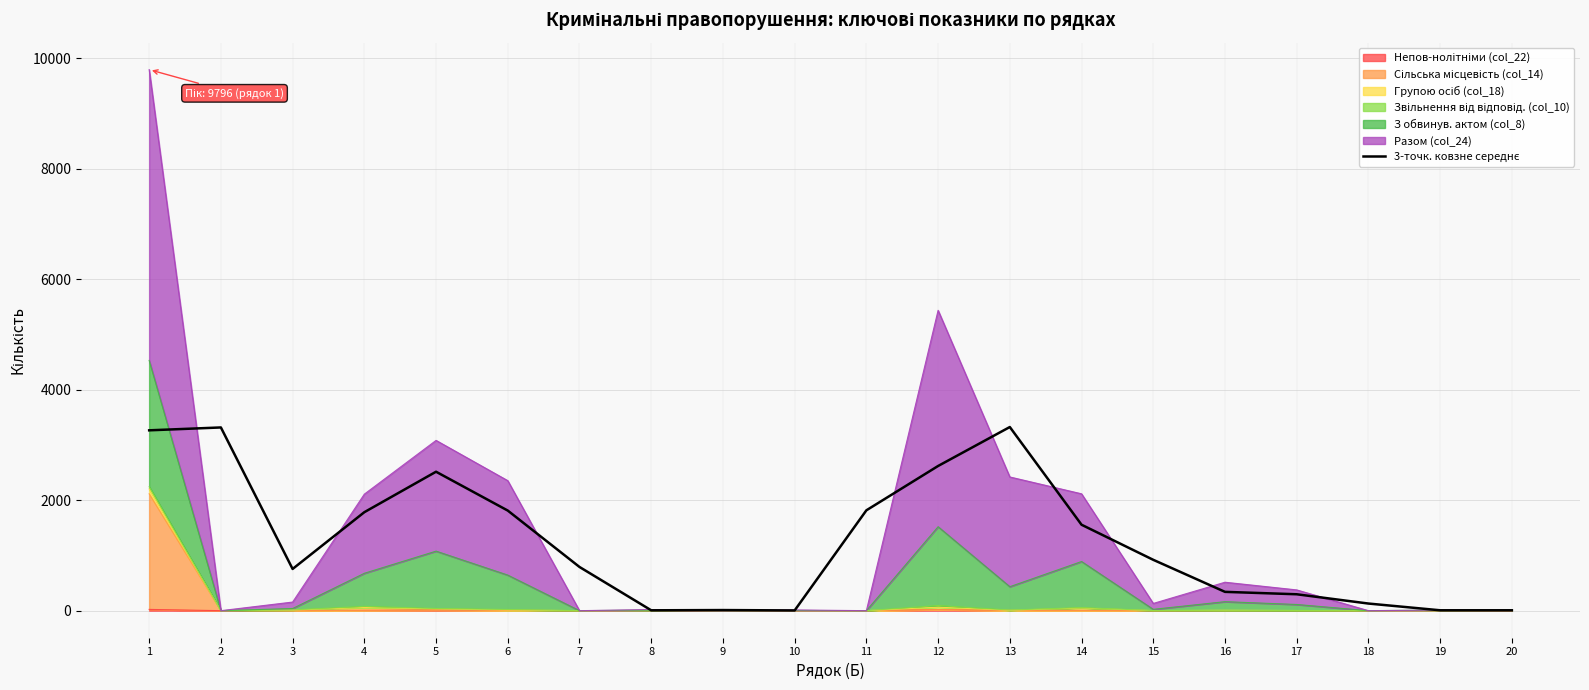

What is the difference between the values at 8 and 16?

334.0